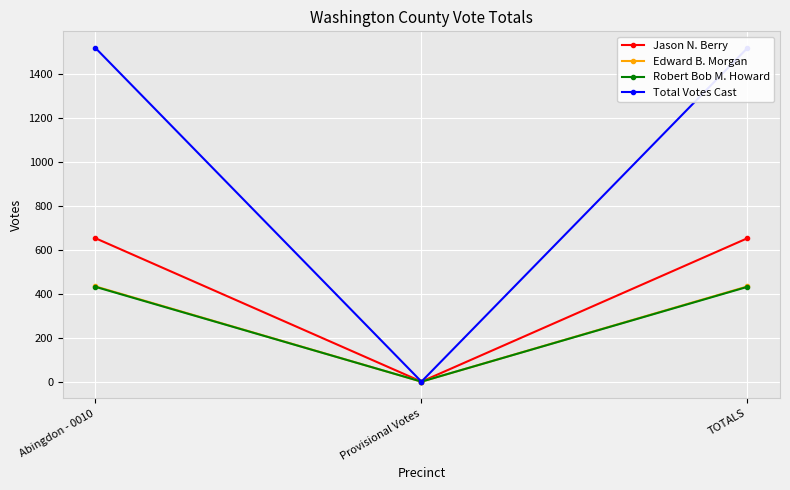

What value does the Robert Bob M. Howard series have at TOTALS?

431